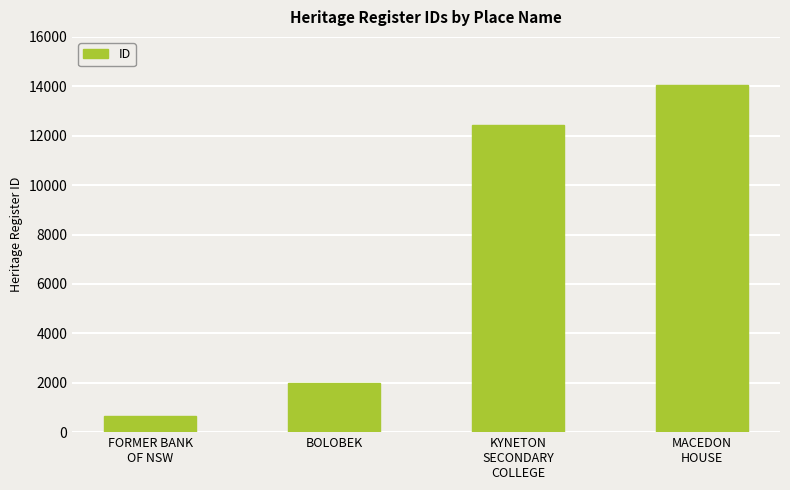

Rank the categories by value from lowest to highest.

FORMER BANK
OF NSW, BOLOBEK, KYNETON
SECONDARY
COLLEGE, MACEDON
HOUSE